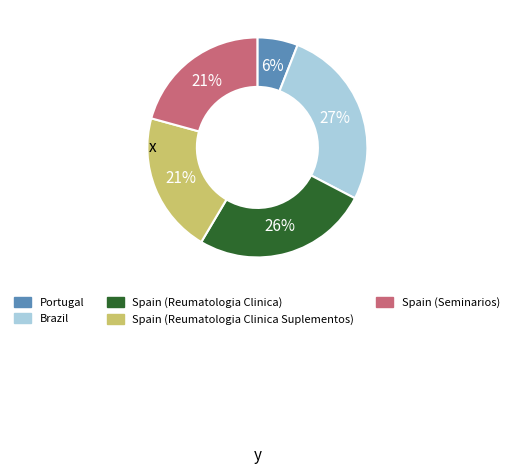

To the nearest percent, what is the combined percentage of Spain (Reumatologia Clinica) and Spain (Seminarios)?

47%